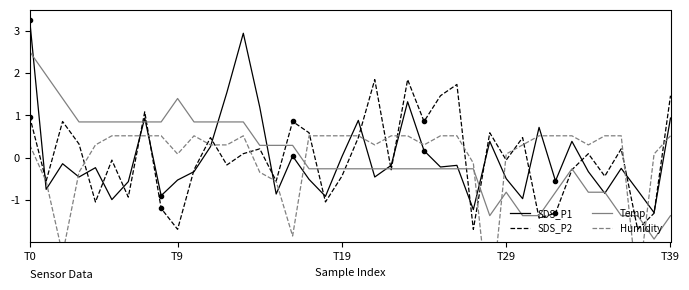

How many times do Humidity and Temp cross each other?

5